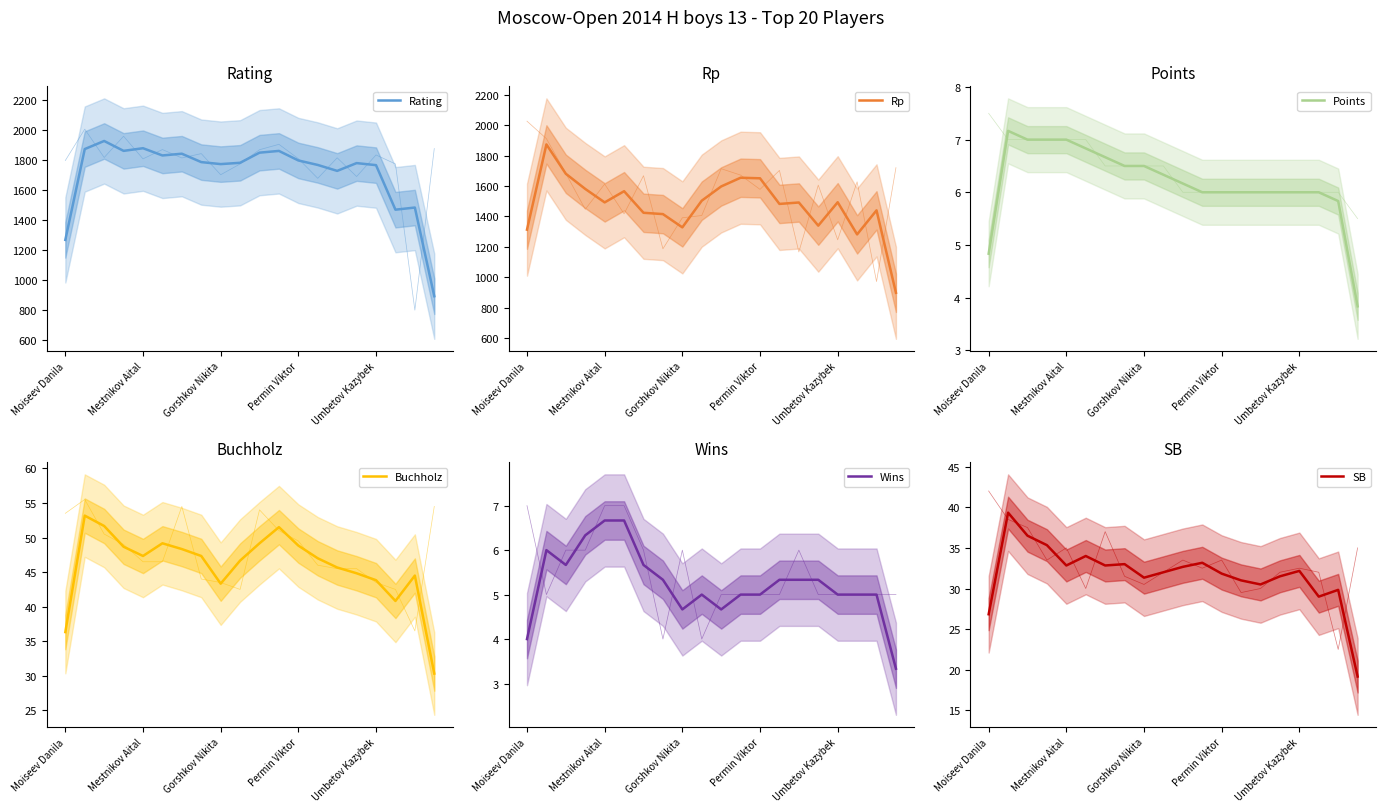

True or false: Buchholz has a value of 49.2 at 5.

True